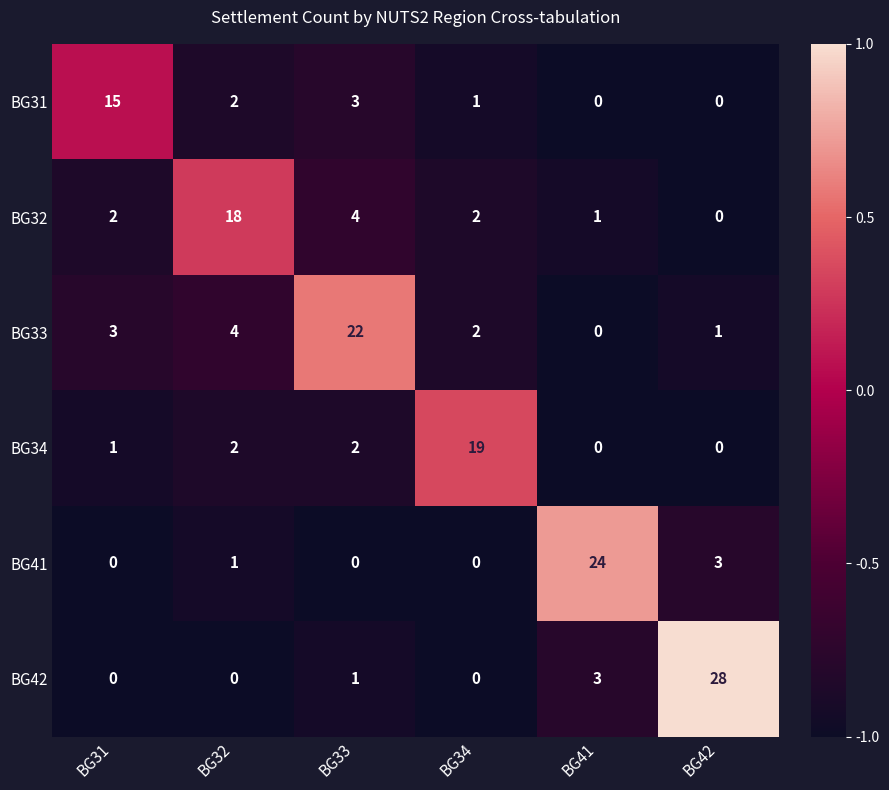

At which label is BG42 closest to 14?

BG41